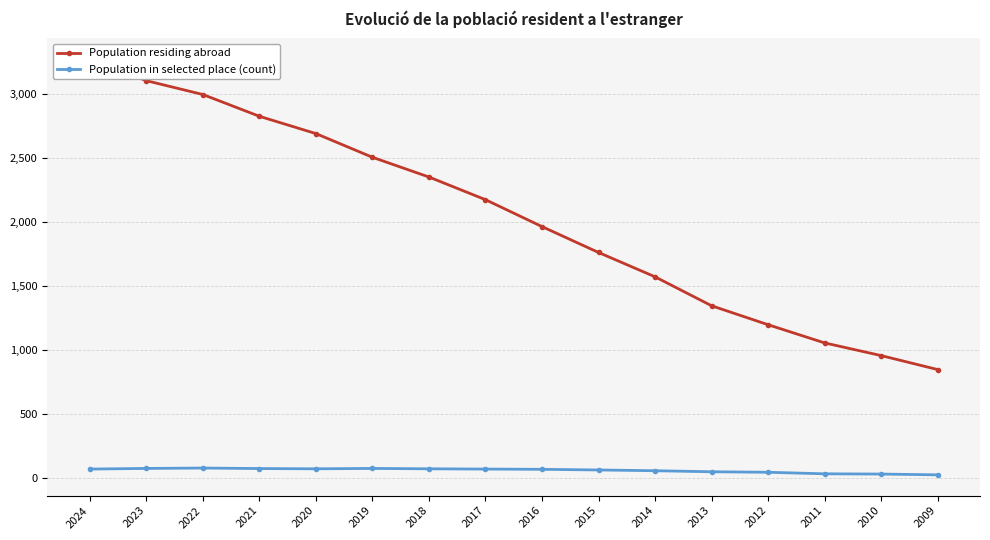

How many series are shown in this chart?

2